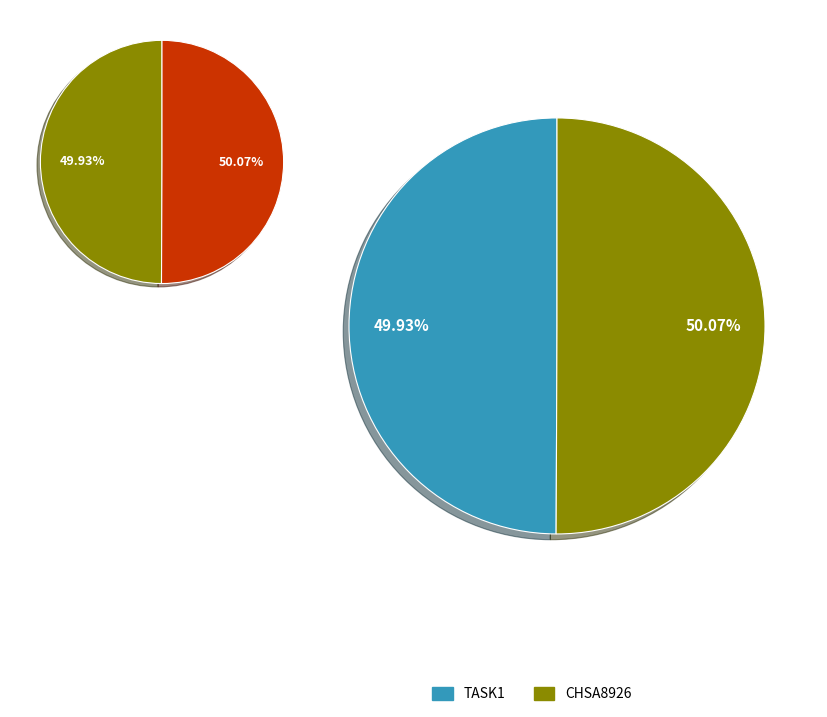

Rank the series by their maximum value, from lowest to highest.

TASK1, CHSA8926